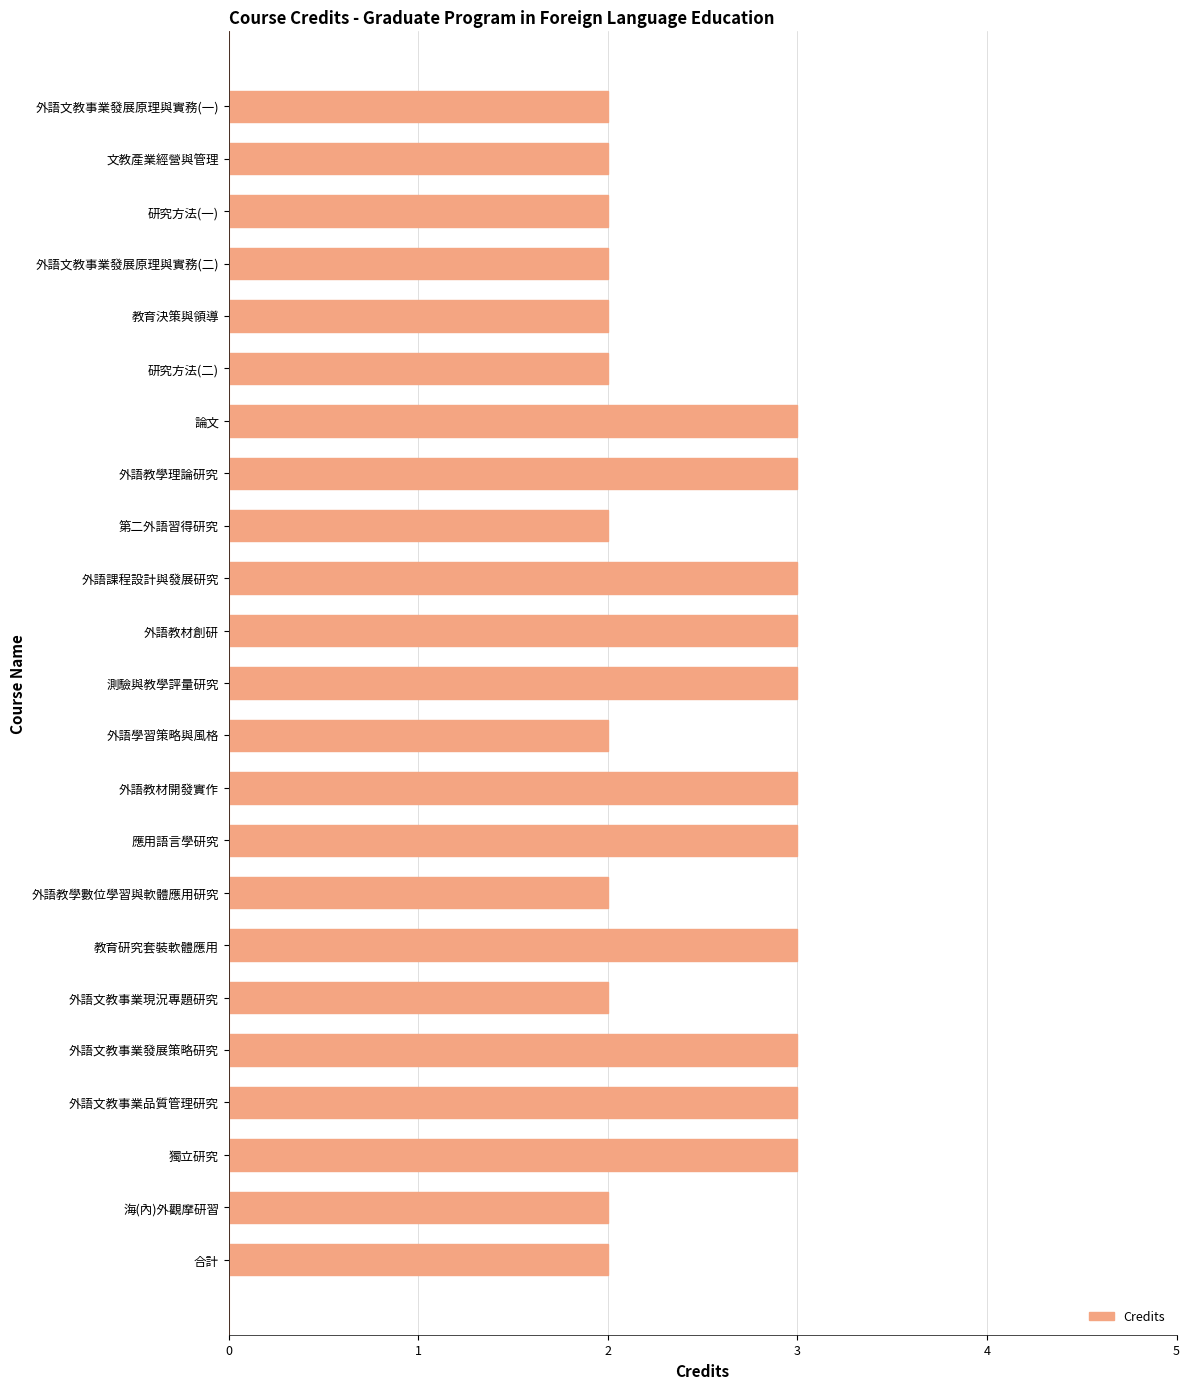

True or false: the data shows 2 at 外語文教事業發展原理與實務(一).

True